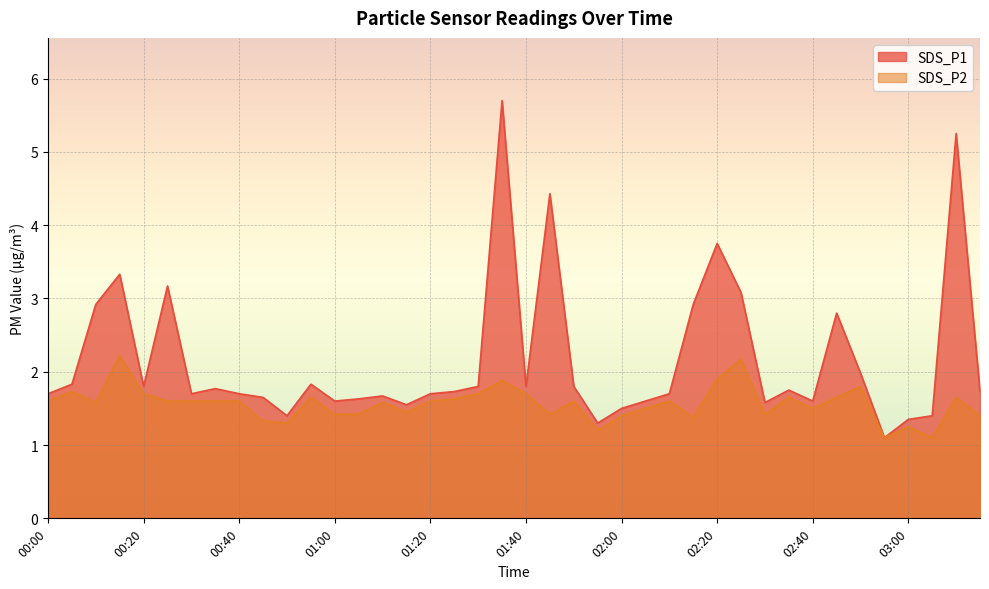

At which label is SDS_P1 closest to 3?

00:10